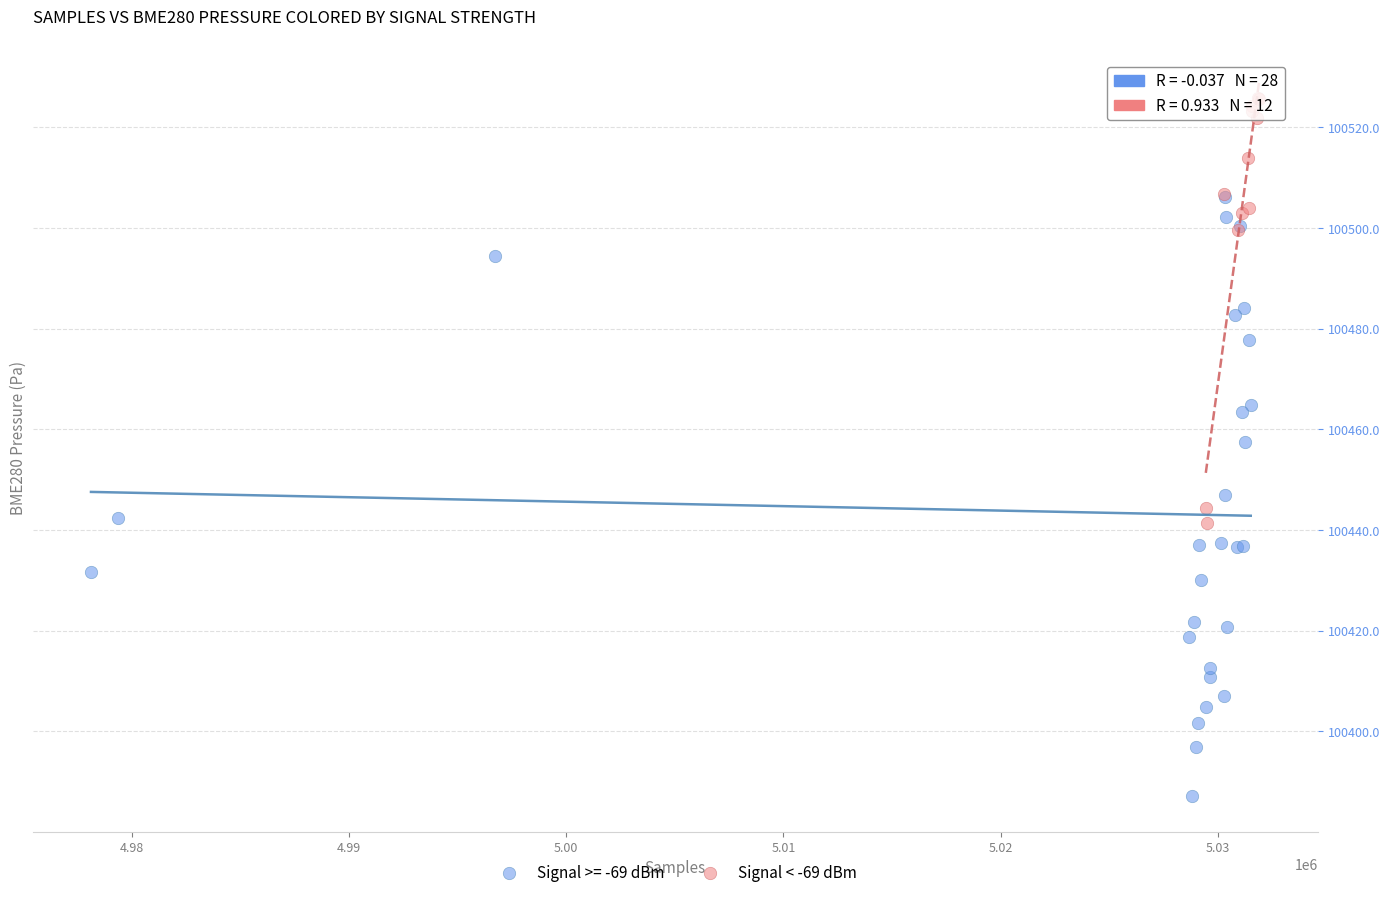

Which series reaches the maximum Y coordinate?

Signal < -69 dBm